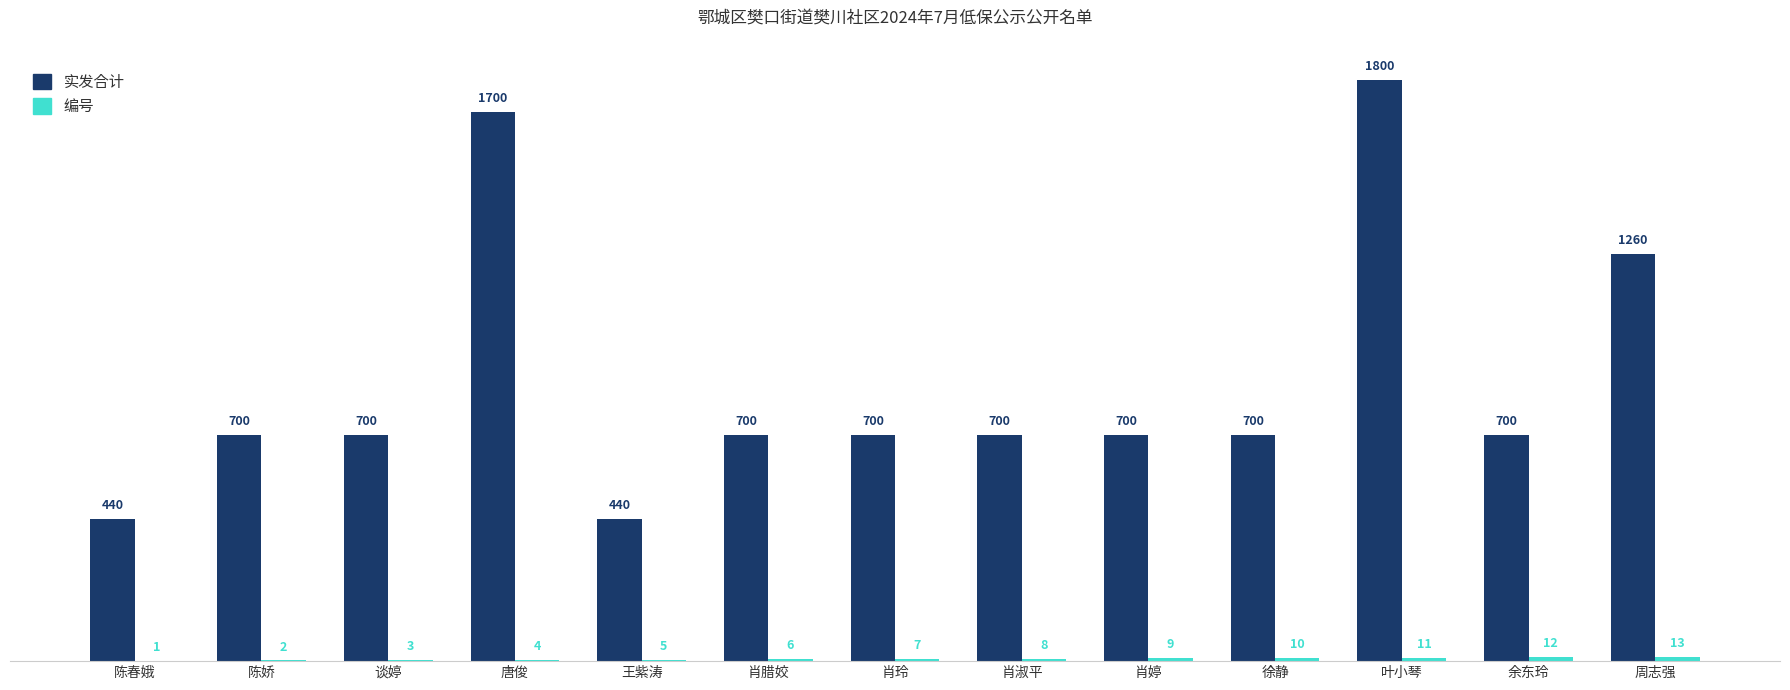

What is the sum of the 实发合计 values at 肖玲 and 唐俊?

2400